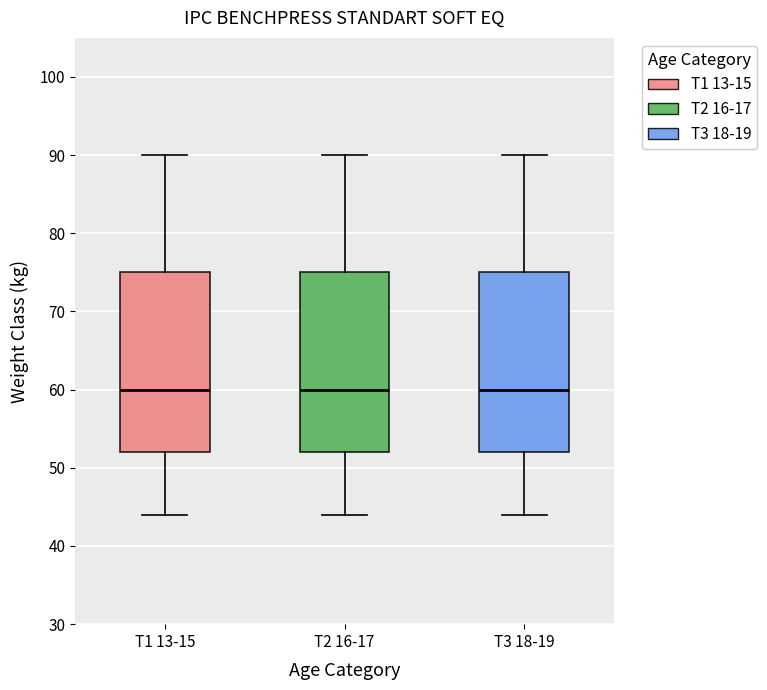

Where does the lower whisker of the box for T2 16-17 end on the y-axis? The values are not printed on the chart, so give them approximately, as read against the axis.

44